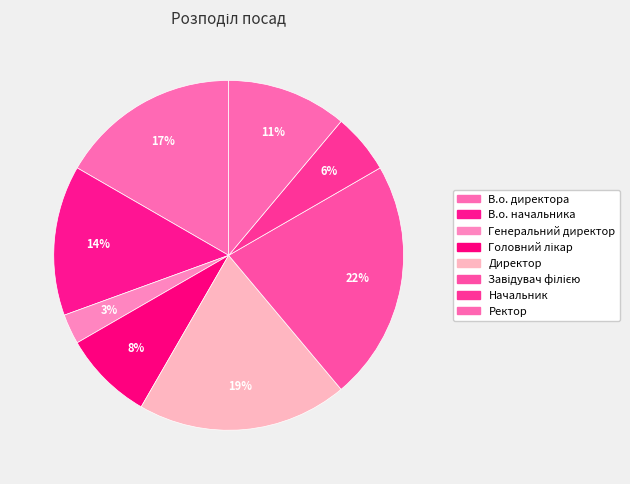

To the nearest percent, what is the difference between the Ректор and Директор slice percentages?

8%